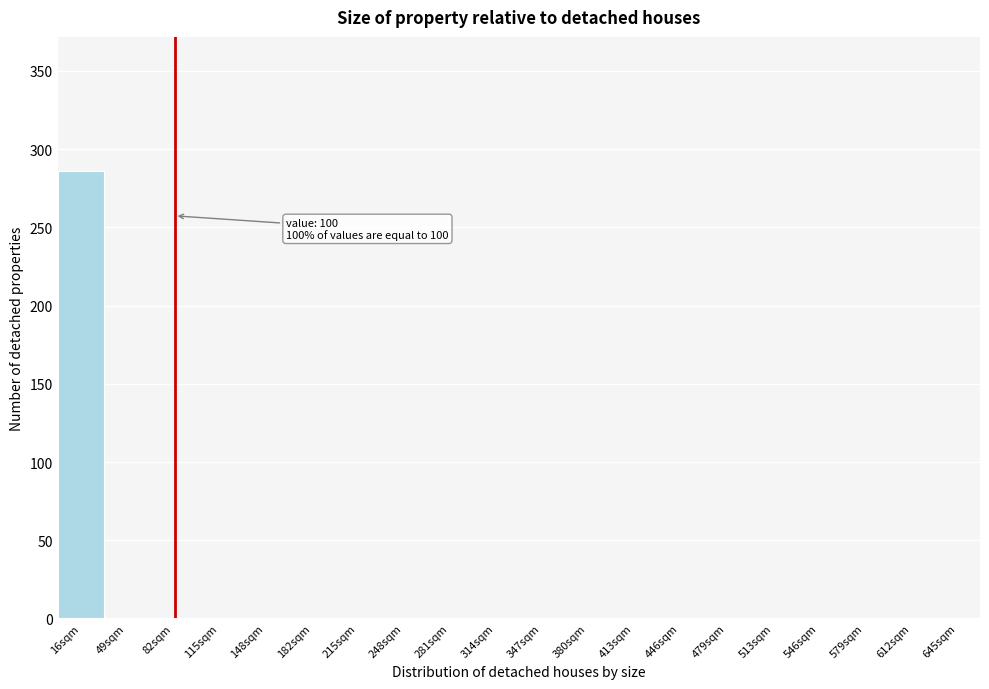

Reading left to right, list all the values displayed in this chart.

16sqm=286	49sqm=0	82sqm=0	115sqm=0	148sqm=0	182sqm=0	215sqm=0	248sqm=0	281sqm=0	314sqm=0	347sqm=0	380sqm=0	413sqm=0	446sqm=0	479sqm=0	513sqm=0	546sqm=0	579sqm=0	612sqm=0	645sqm=0